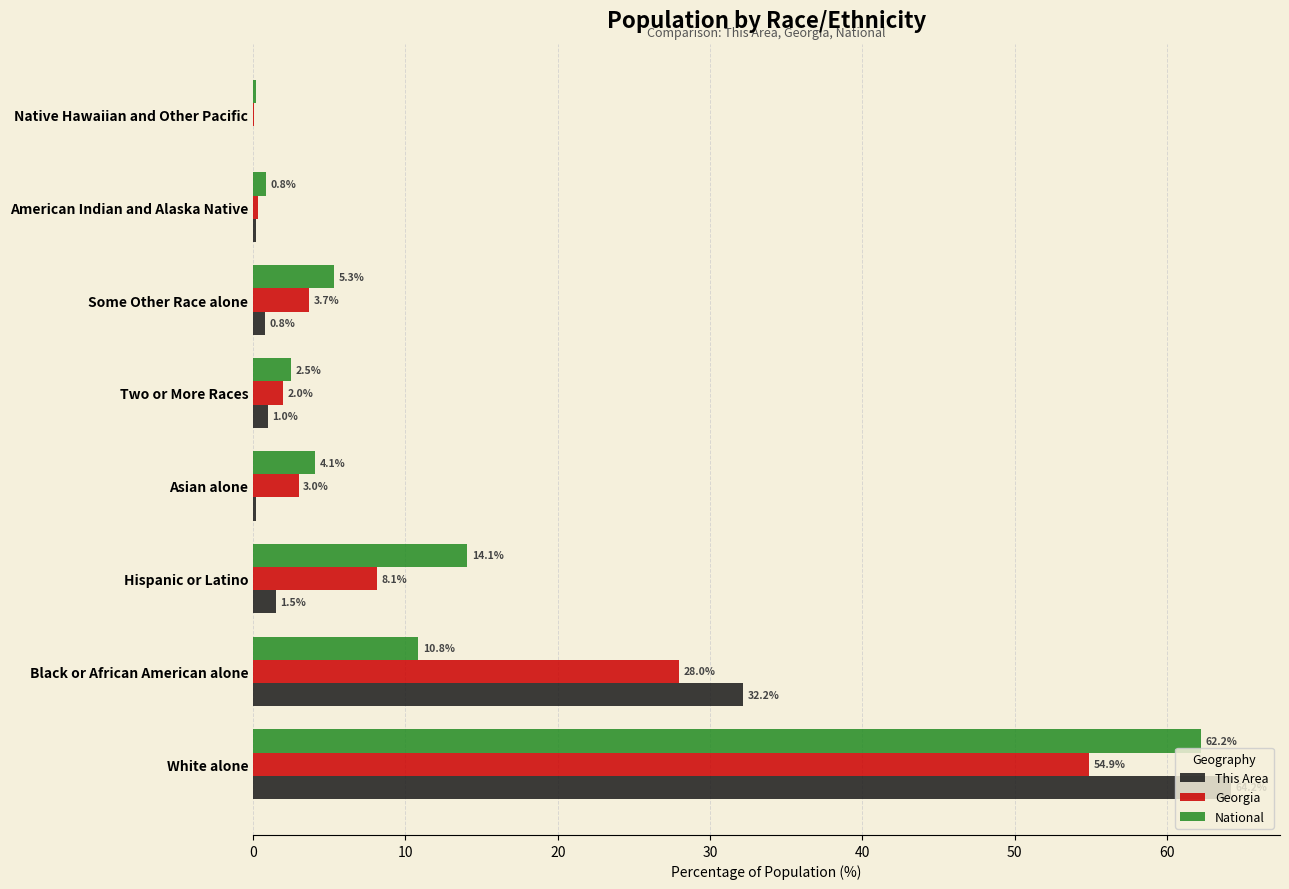

Which category has the highest value across all series?

White alone